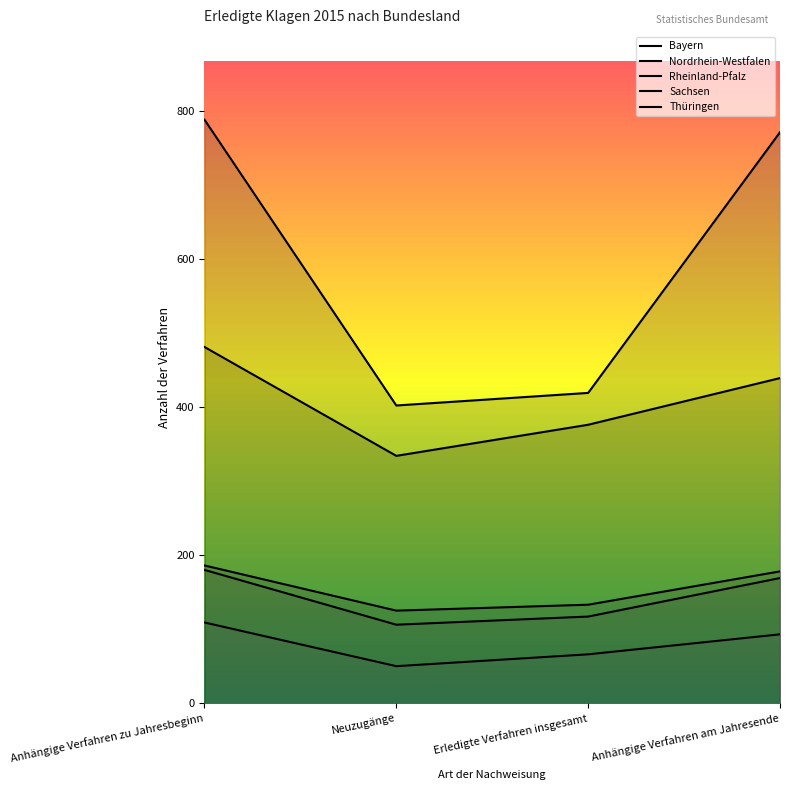

True or false: Sachsen and Nordrhein-Westfalen cross at least once.

False